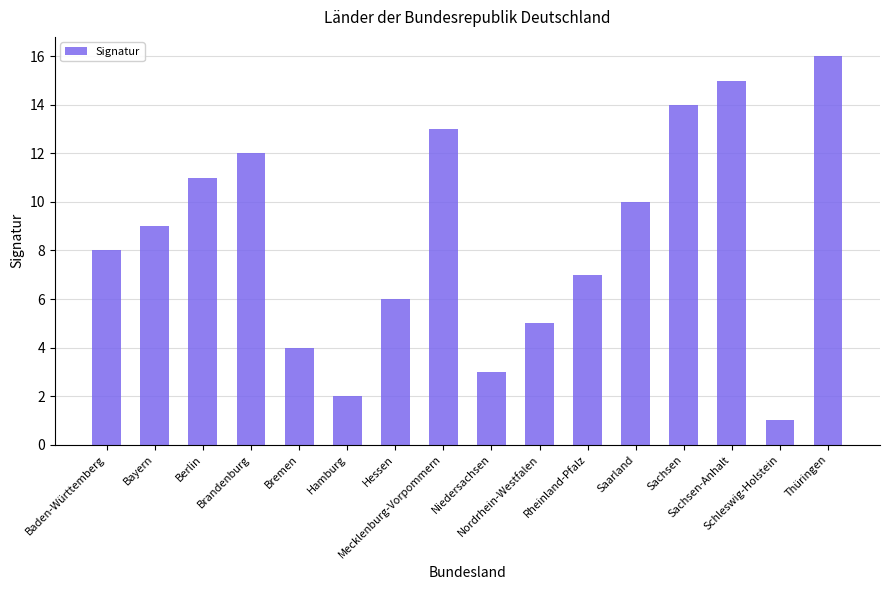

Reading right to left, list all the values displayed in this chart.

Thüringen=16	Schleswig-Holstein=1	Sachsen-Anhalt=15	Sachsen=14	Saarland=10	Rheinland-Pfalz=7	Nordrhein-Westfalen=5	Niedersachsen=3	Mecklenburg-Vorpommern=13	Hessen=6	Hamburg=2	Bremen=4	Brandenburg=12	Berlin=11	Bayern=9	Baden-Württemberg=8